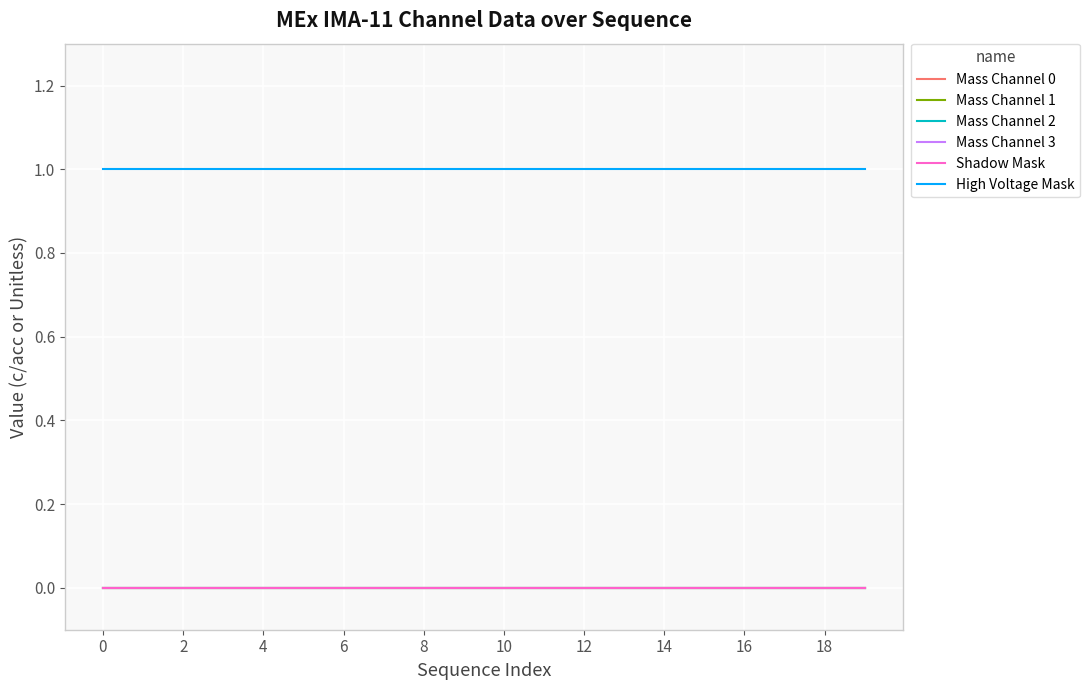

Is this an area chart (filled region under the line)?

No